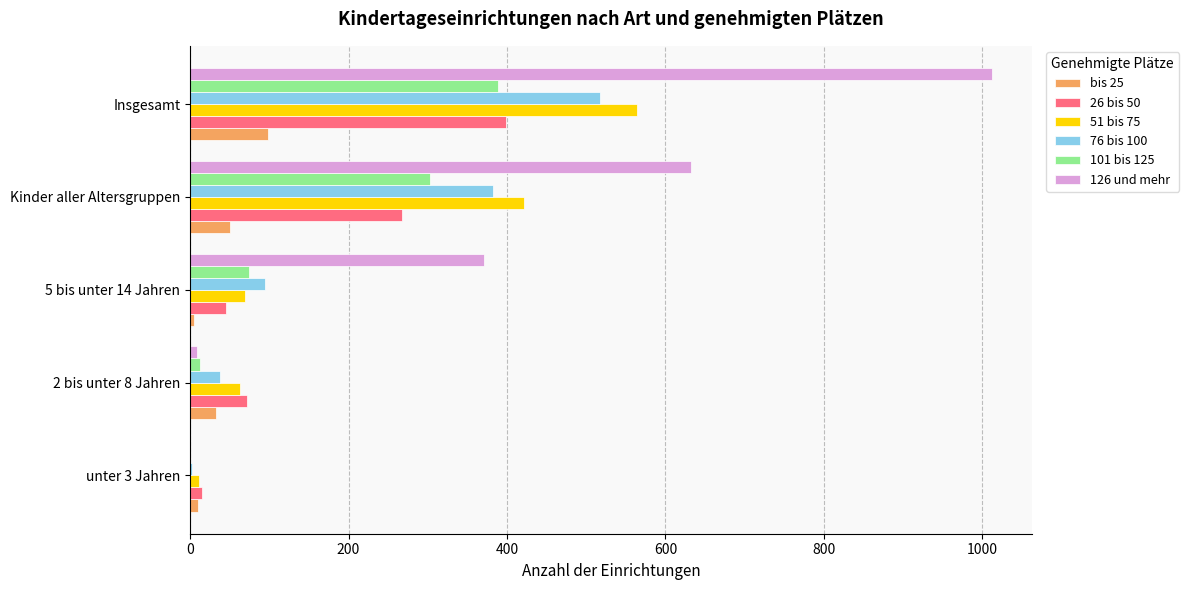

How many distinct data groups are displayed?

6